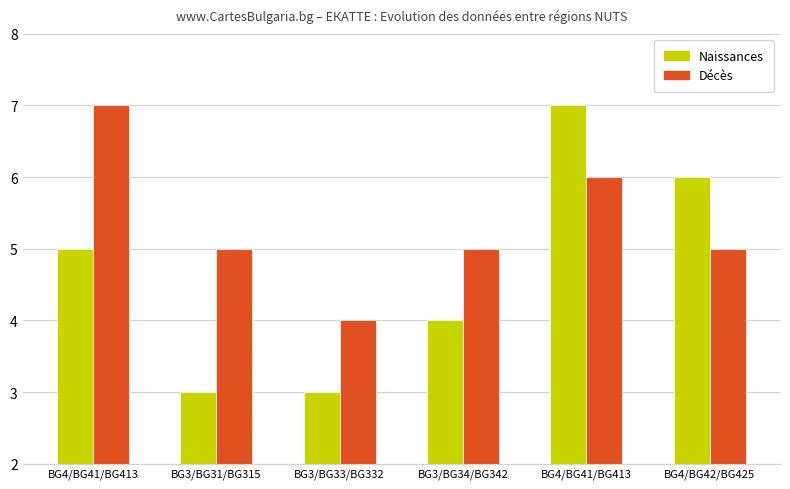

True or false: Naissances has a value of 7 at BG4/BG41/BG413.

True